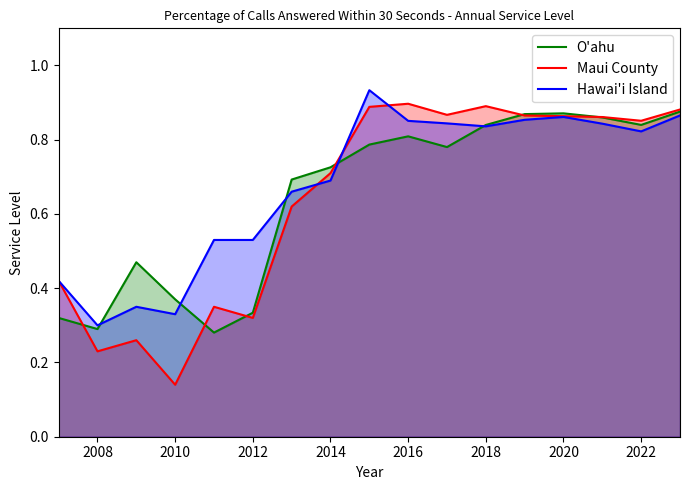

At 2010, list the series in order from smallest to largest.

Maui County, Hawai'i Island, O'ahu